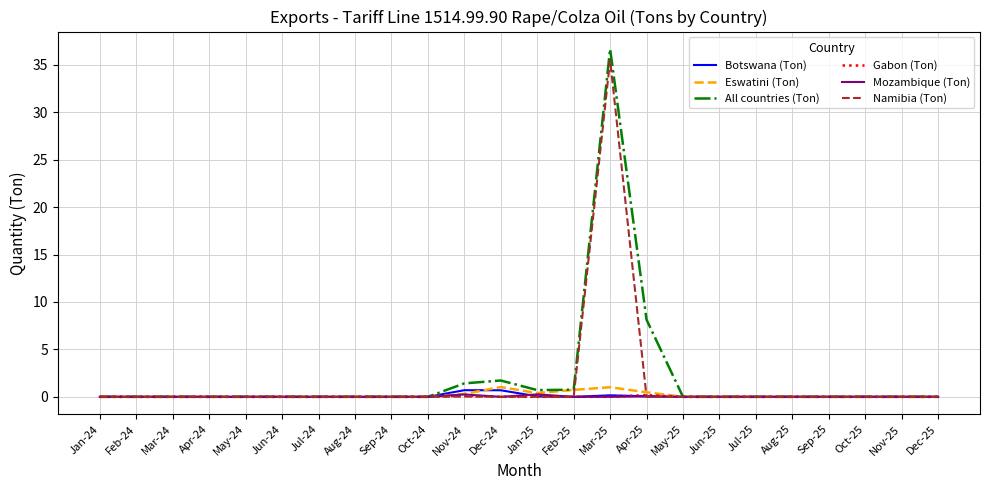

At which label does Namibia (Ton) reach its peak?

Mar-25